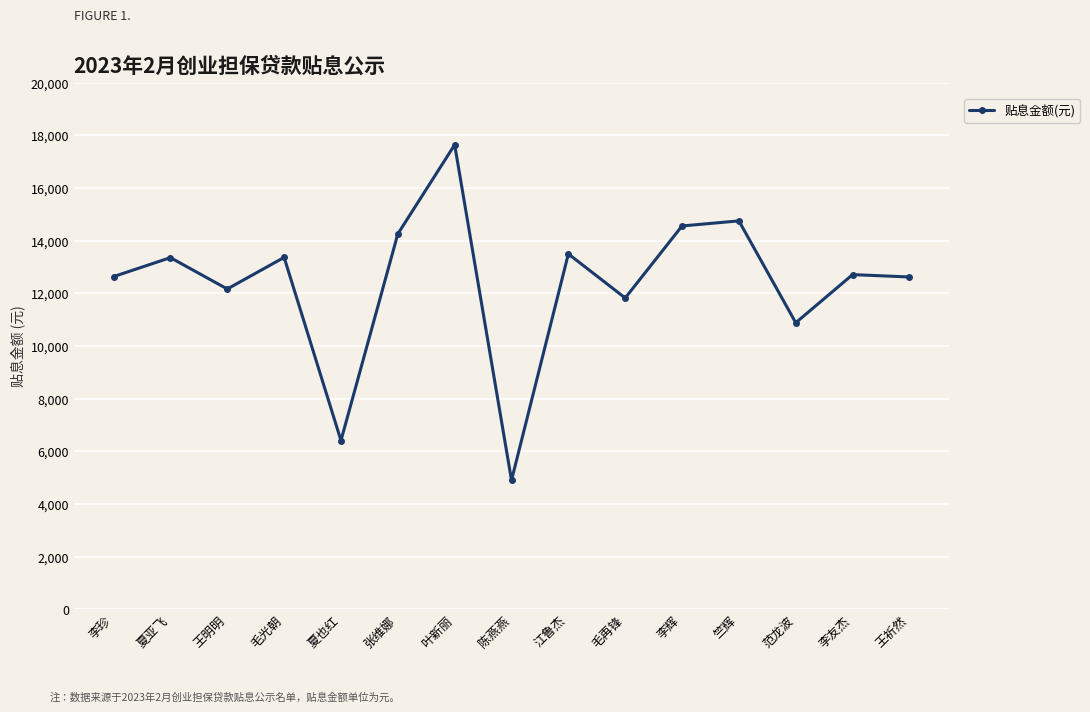

Where is the data nearest to the value 11272?

范龙波